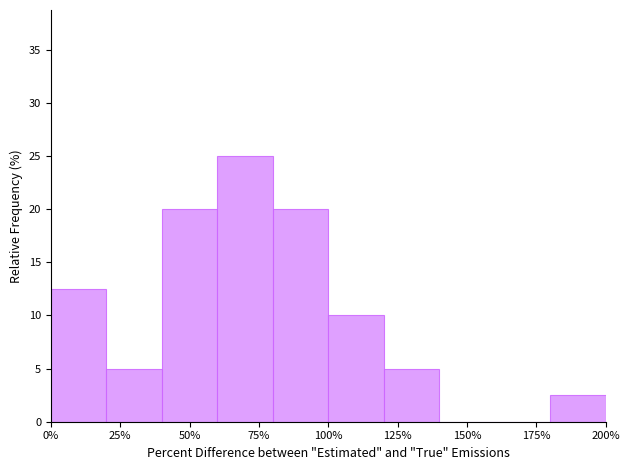

Over which range of the x-axis is the bar tallest?

60 to 80